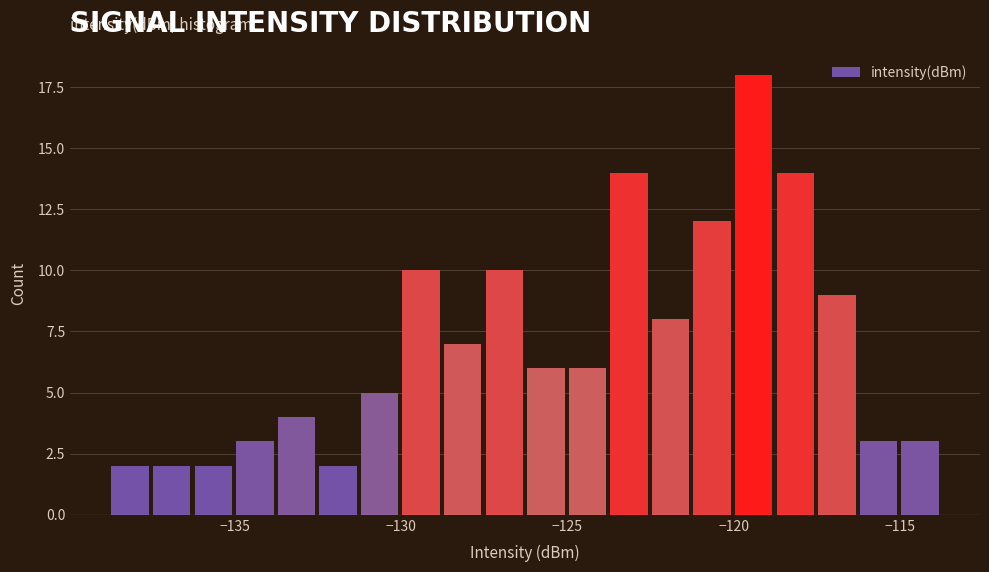

Around what value on the x-axis is the tallest bar? Give the approximate position of its centre, as read against the axis.

-119.5